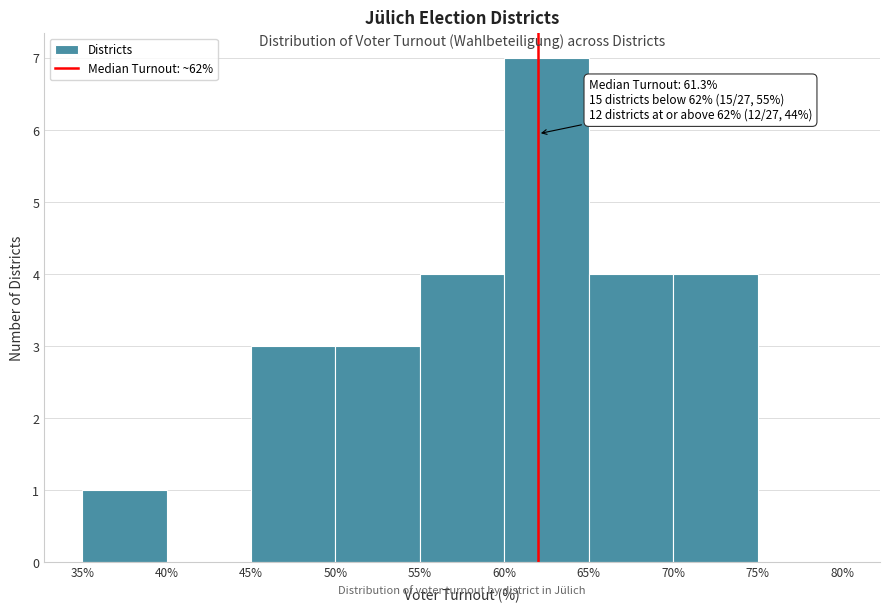

Which range on the x-axis has the tallest bar?

60% to 65%